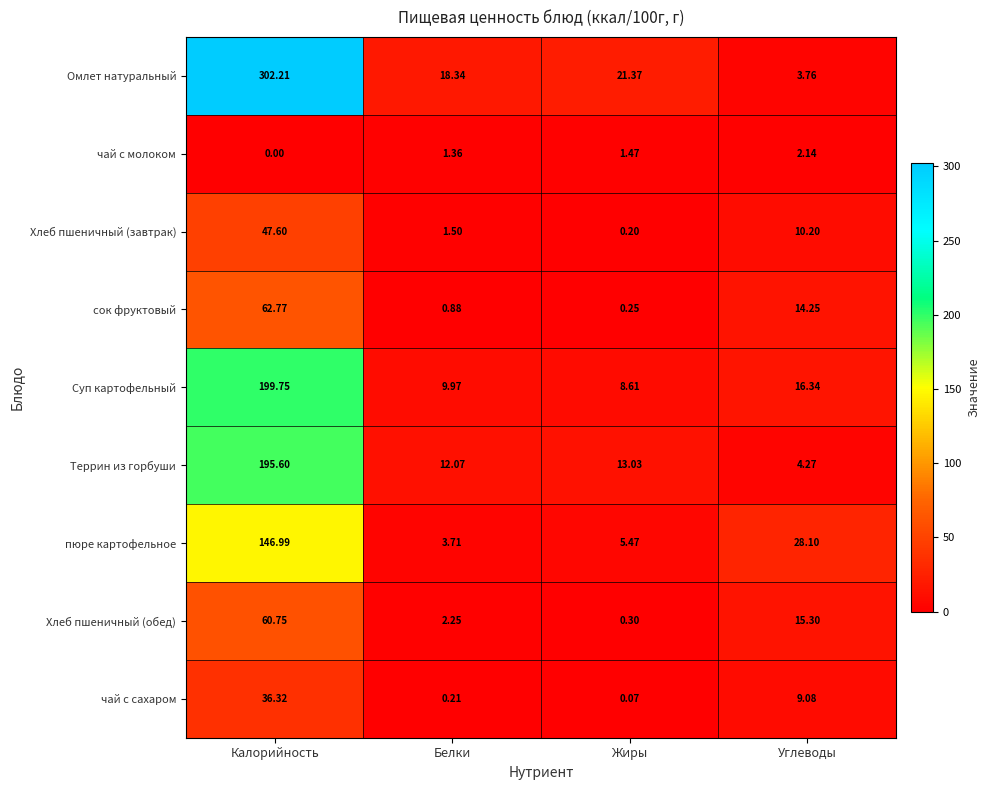

Which category has the highest value across all series?

Калорийность